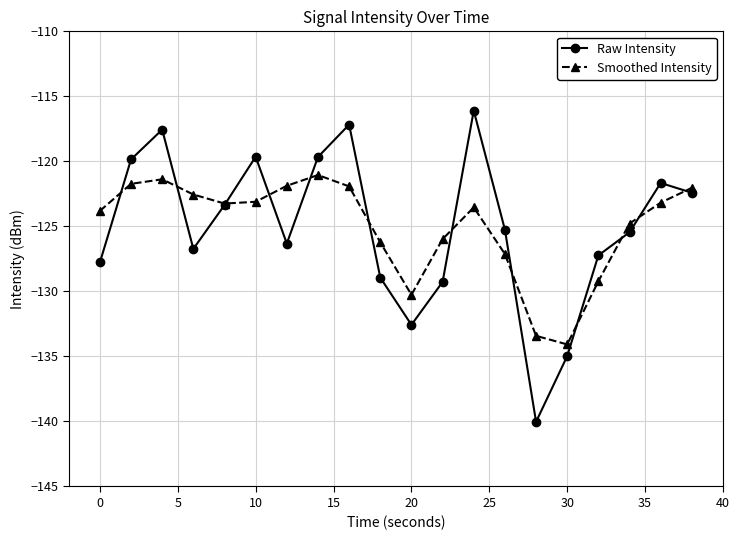

How many interior local valleys does the Raw Intensity series have?

4